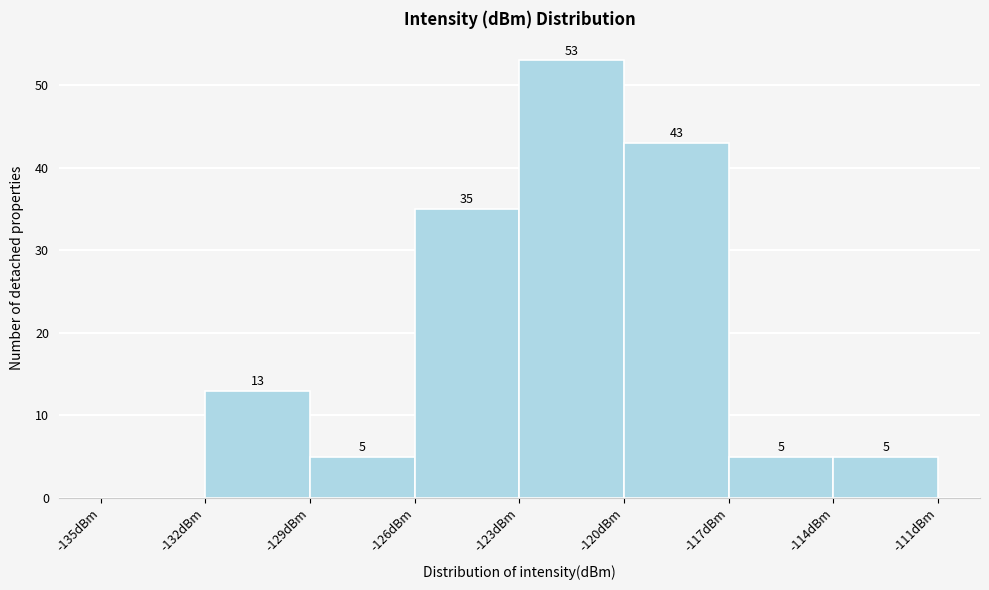

Over which range of the x-axis is the bar tallest?

-123 to -120